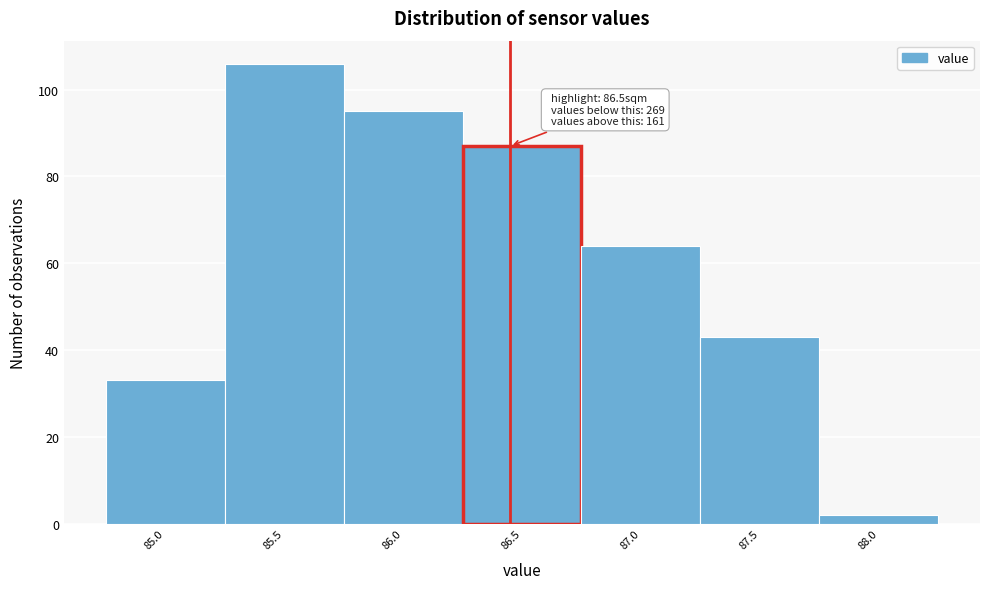

Reading right to left, transcribe all the data shown in this chart.

2	43	64	87	95	106	33